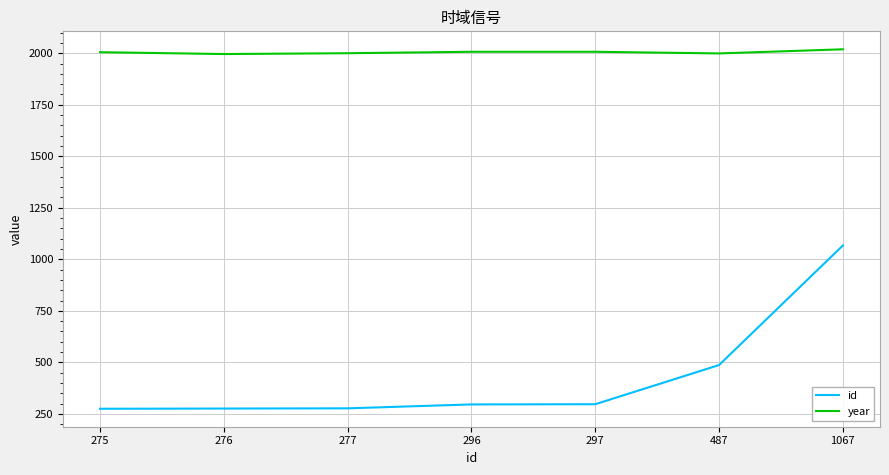

Which series has the widest spread of values?

id